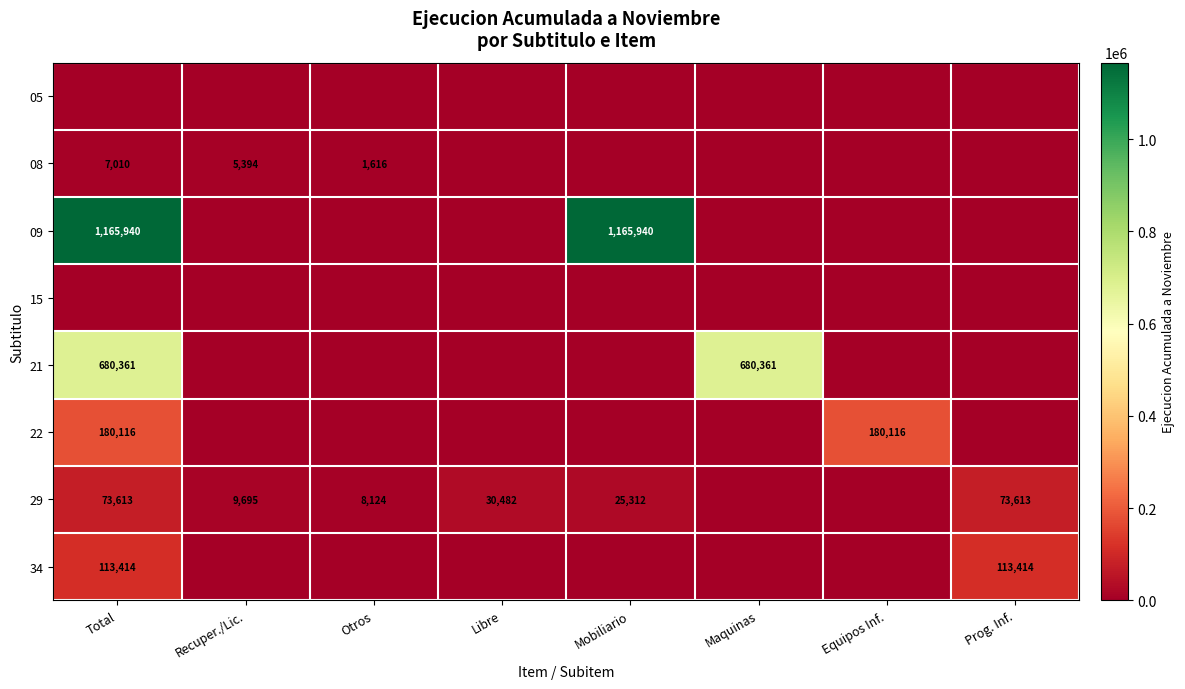

What is the difference between the 29 values at Recuper./Lic. and Prog. Inf.?

63918